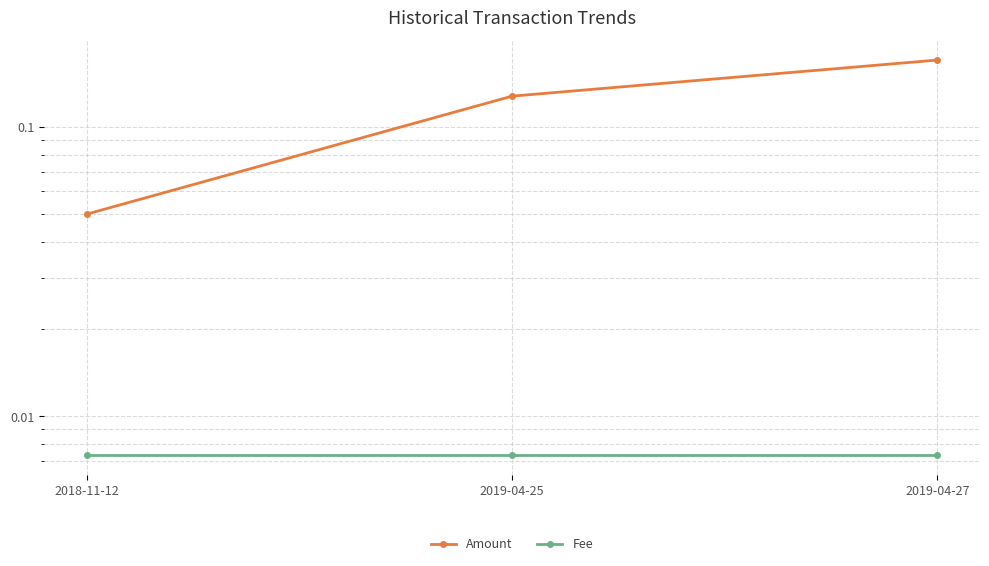

What is the highest value of the Amount series?

0.2